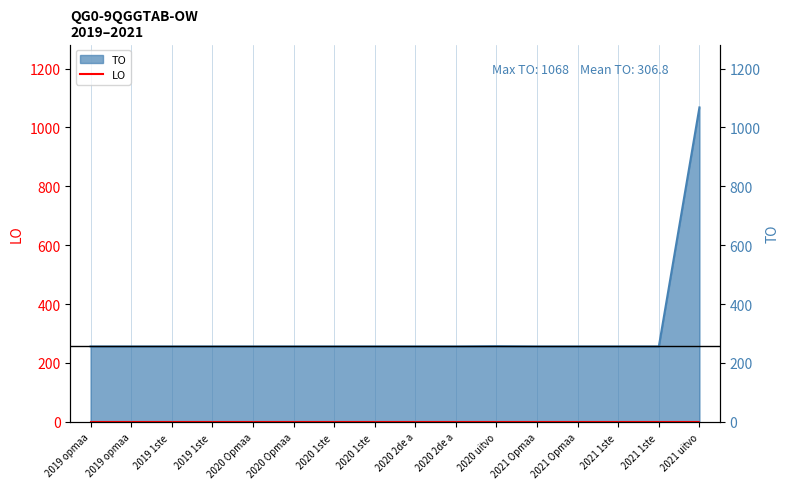

Which has a higher value, 2020 1ste or 2021 Opmaa?

2020 1ste